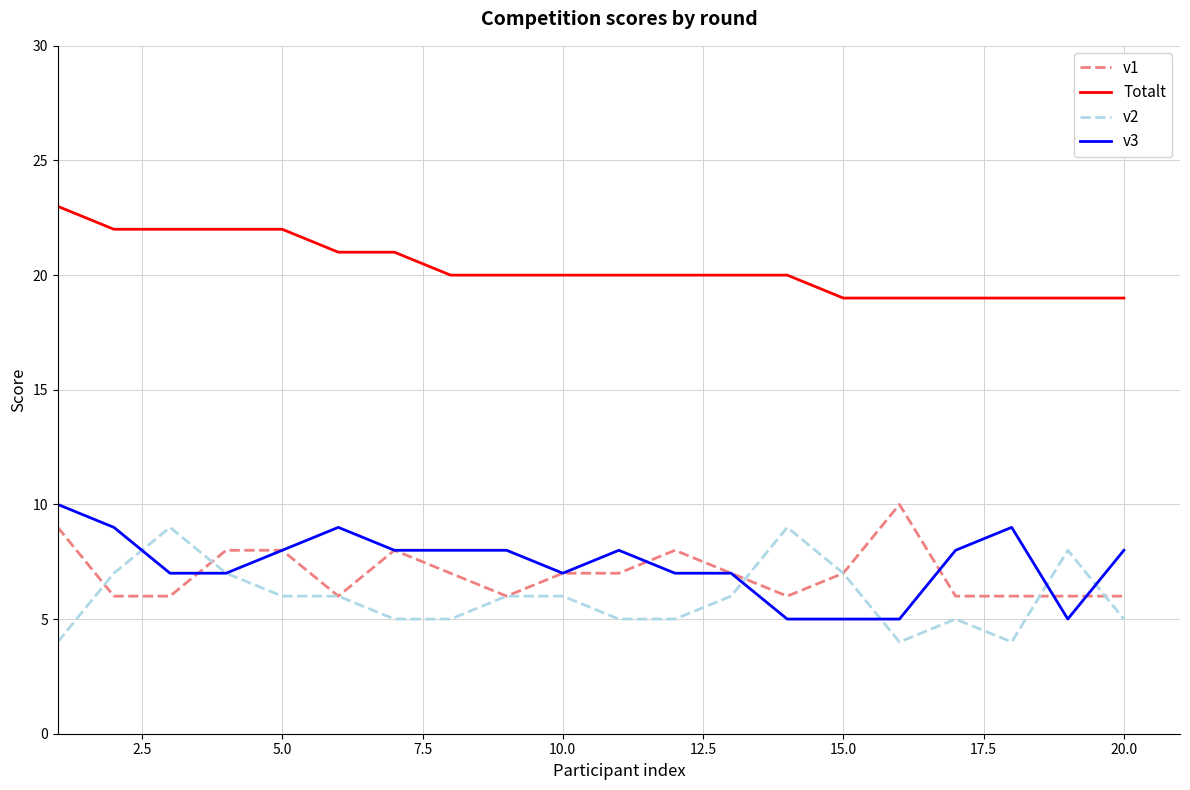

True or false: v2 and Totalt intersect in this chart.

False